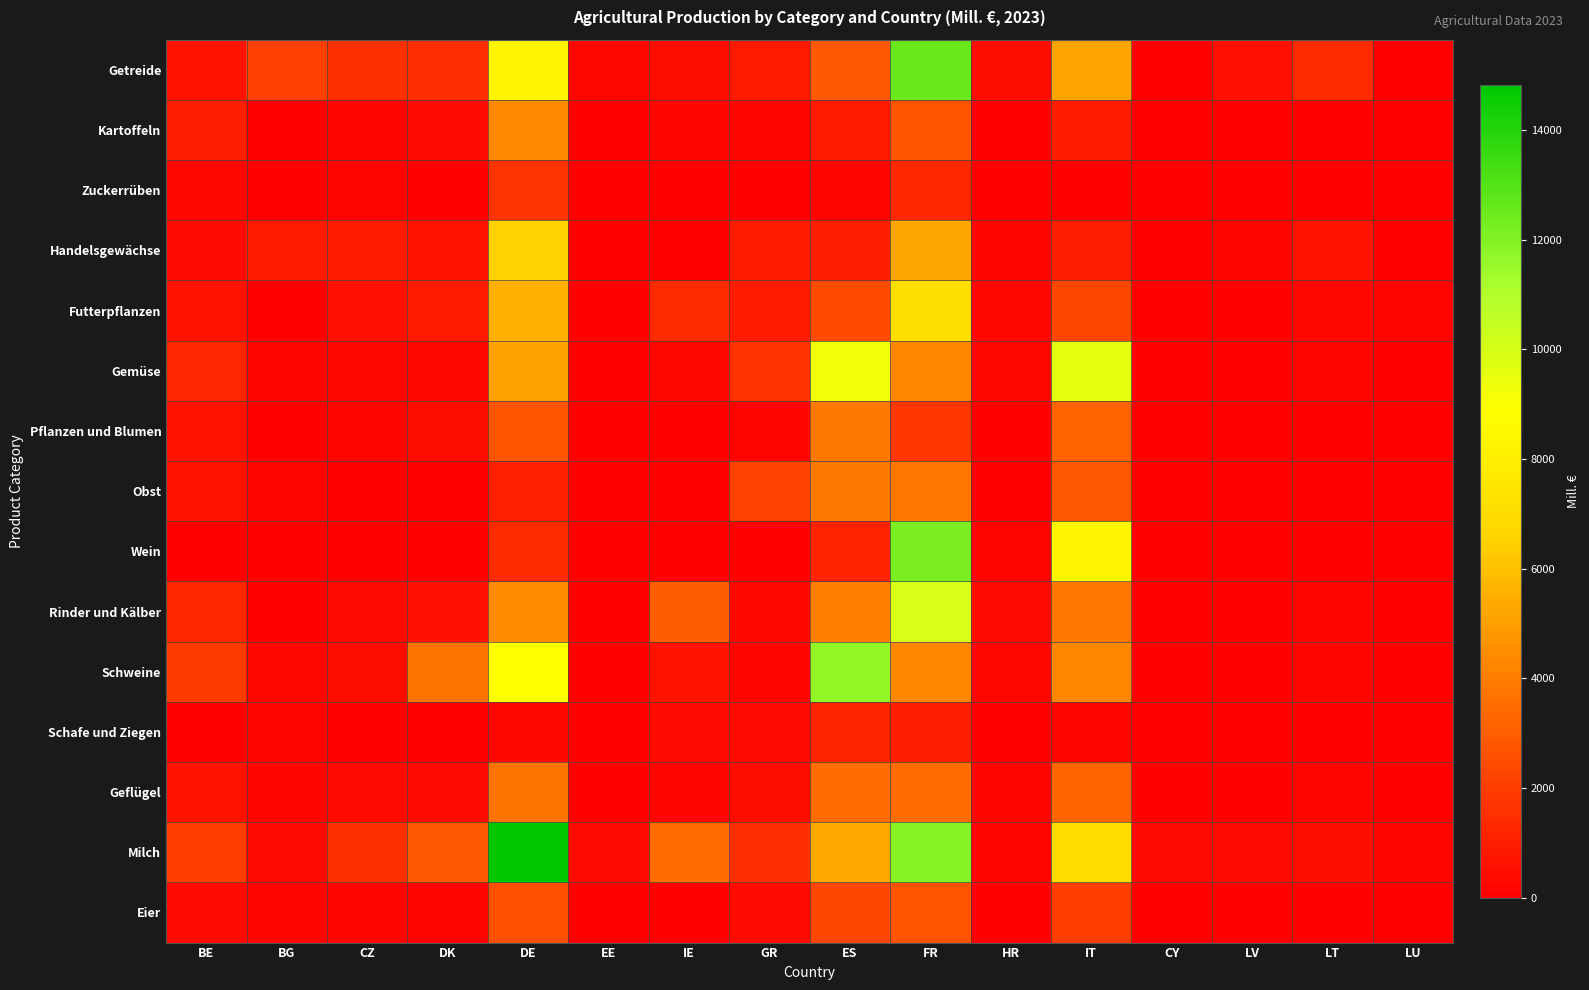

What is the maximum value shown in the chart?

14830.9